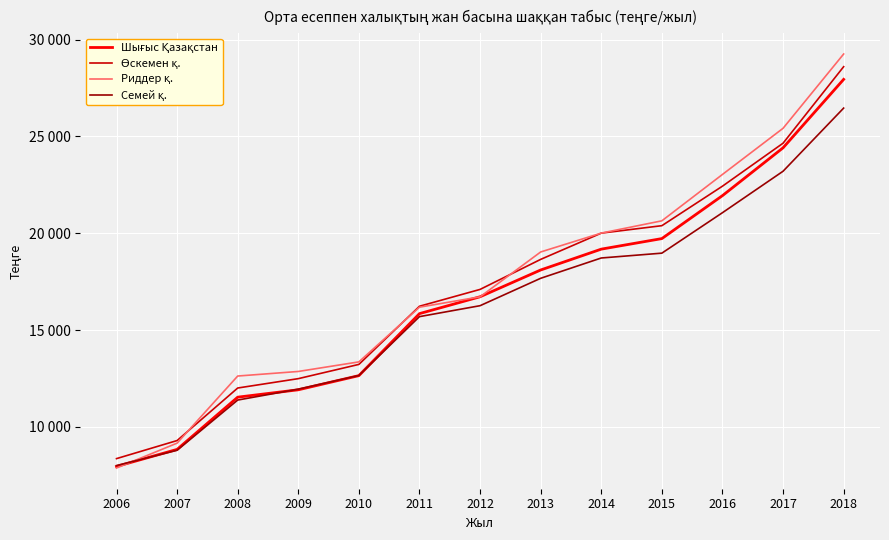

Does the chart display data point markers on the line(s)?

No